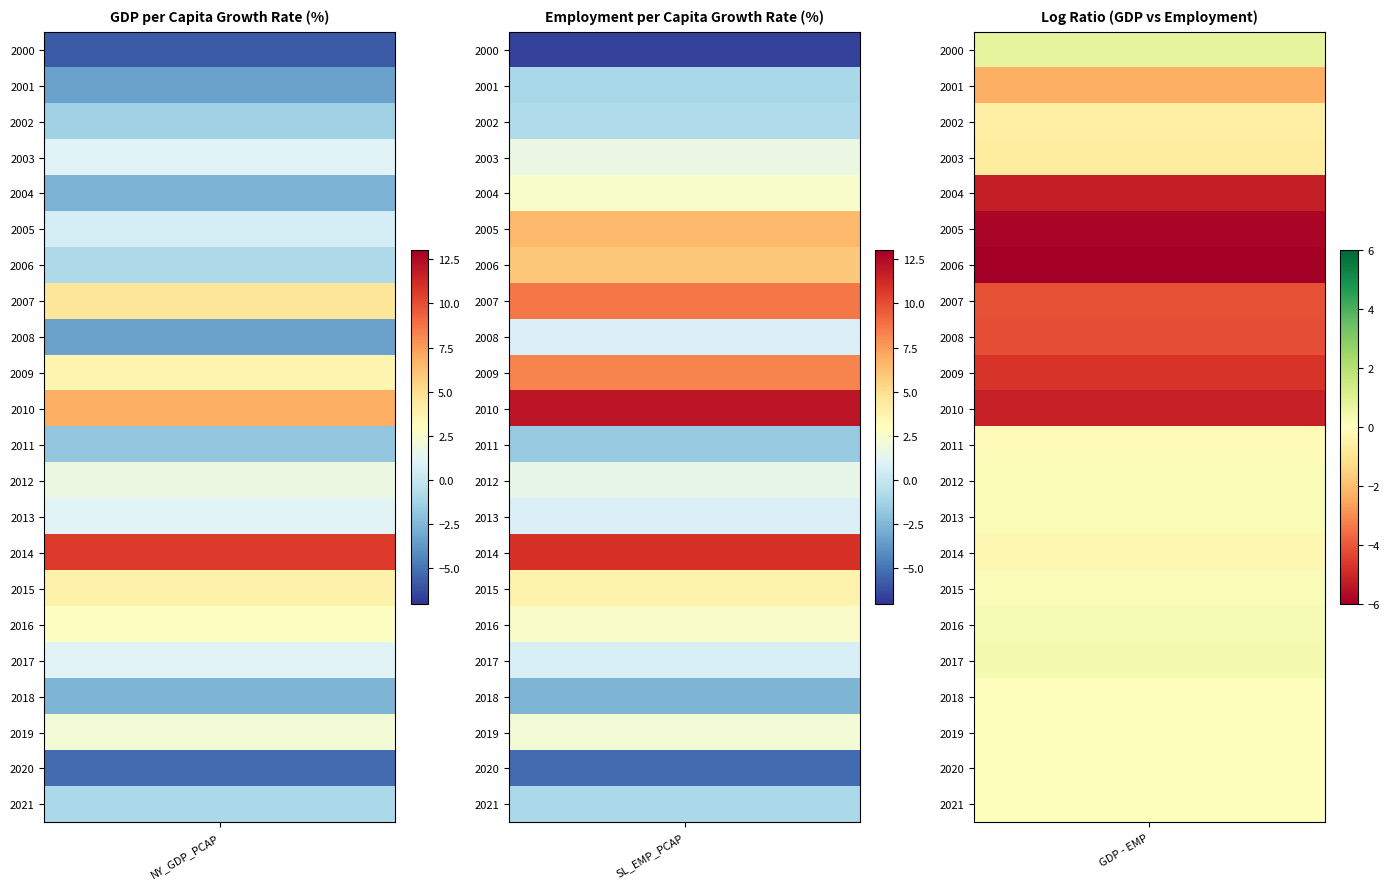

What is the minimum value shown in the chart?

-6.5